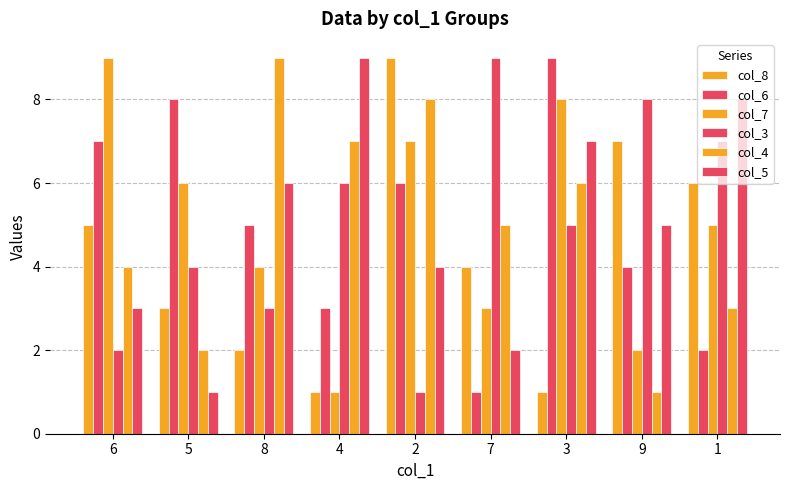

Which has a higher value, 5 or 3?

5